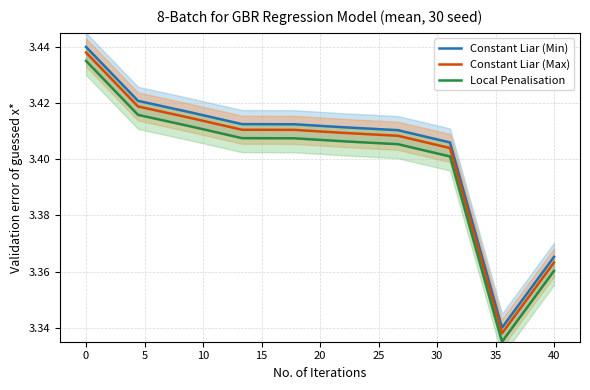

Rank the series by their average value, from highest to lowest.

Constant Liar (Min), Constant Liar (Max), Local Penalisation